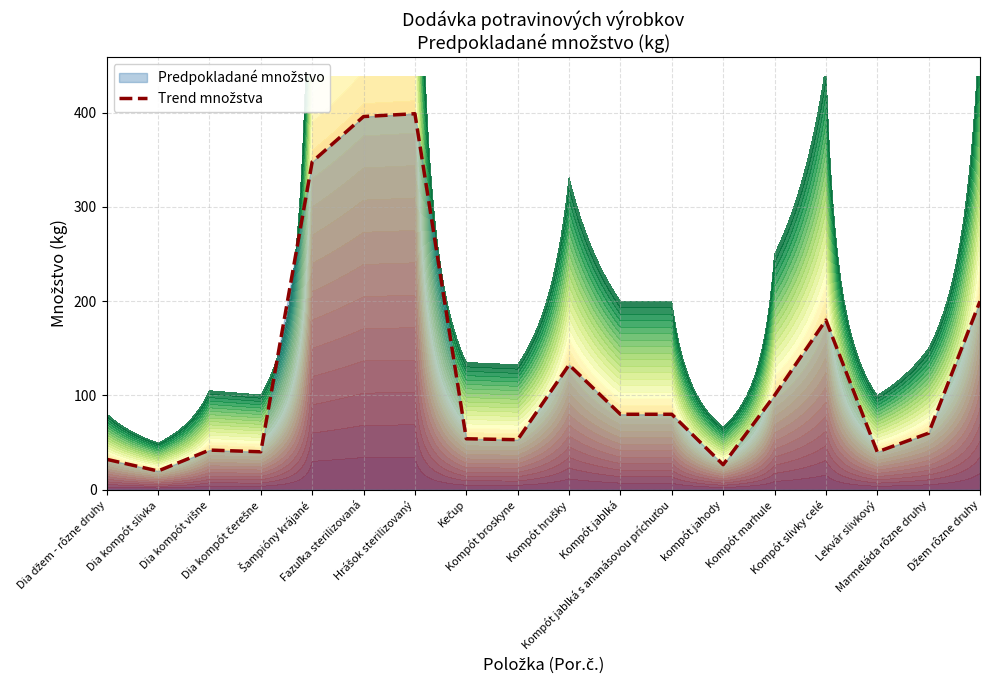

What is the label of the 18th point from the left?

Džem rôzne druhy